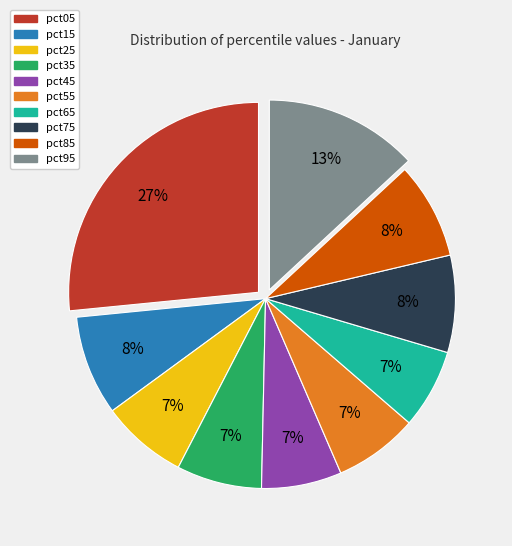

How many segments does this pie chart have?

10